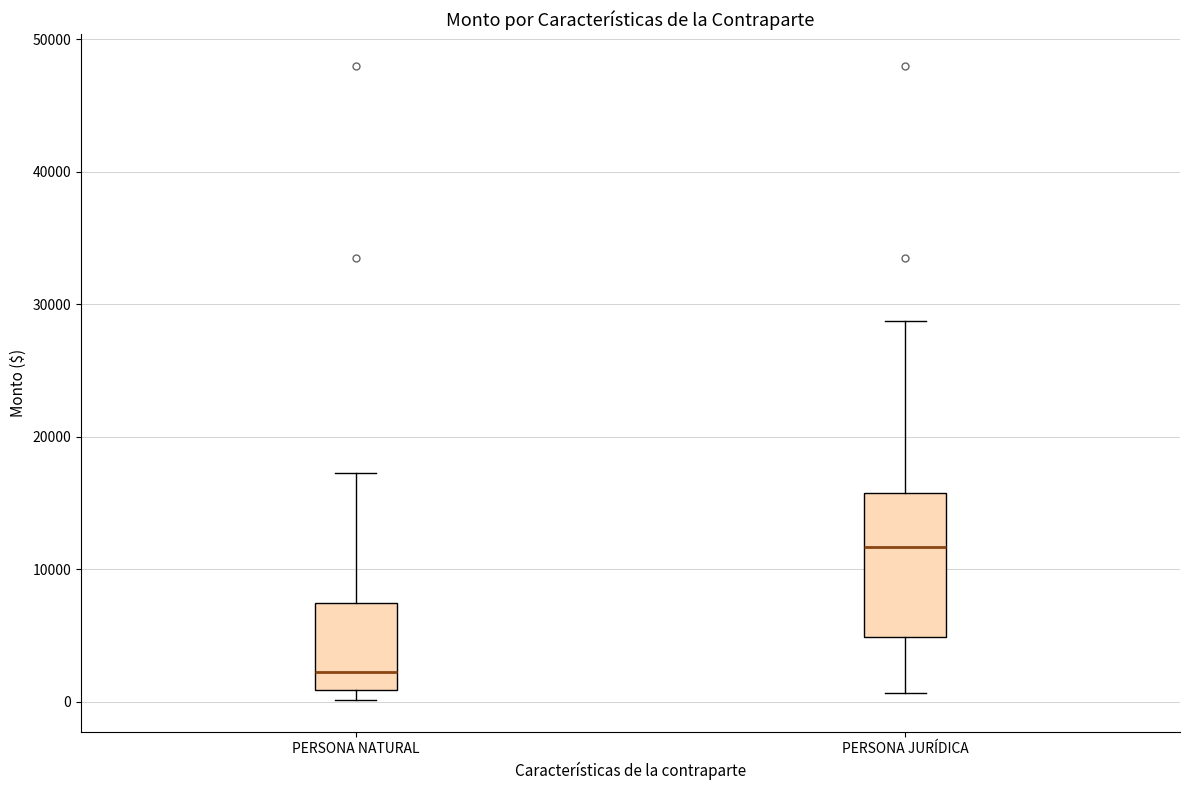

Where does the upper whisker of the box for PERSONA JURÍDICA end on the y-axis? The values are not printed on the chart, so give them approximately, as read against the axis.

29000